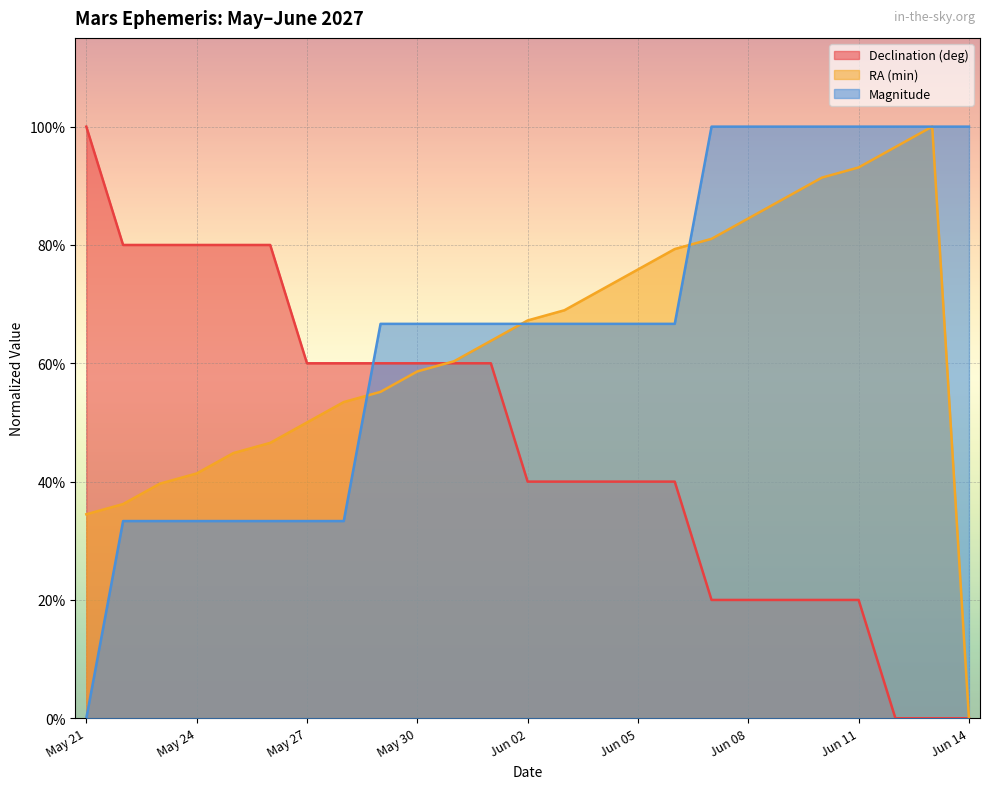

At which label does RA (min) reach its peak?

Jun 13